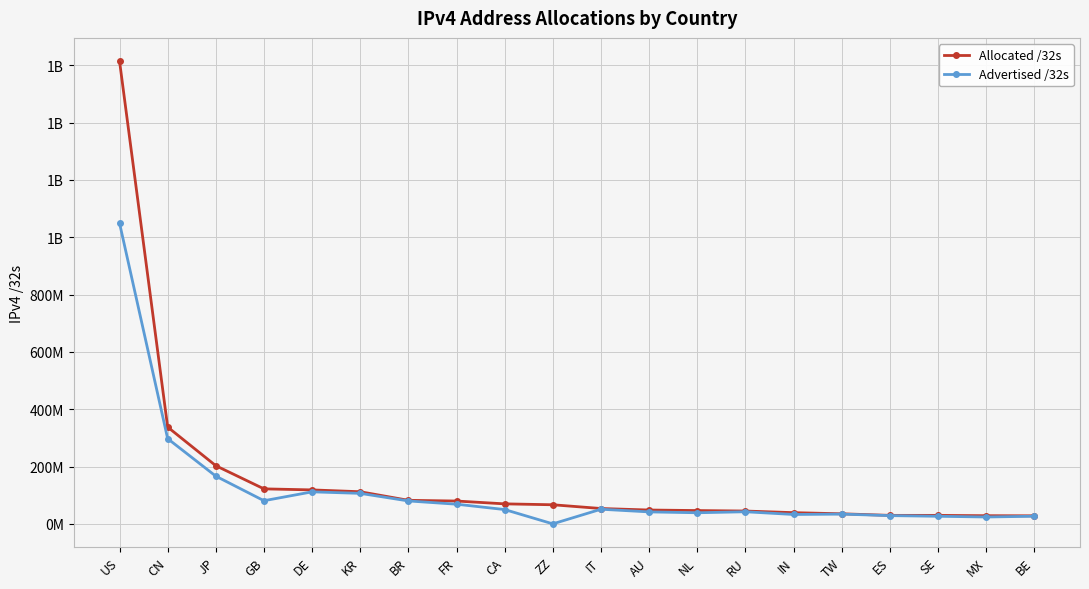

What is the value of the Advertised /32s point at the 11th from the left?

51430400